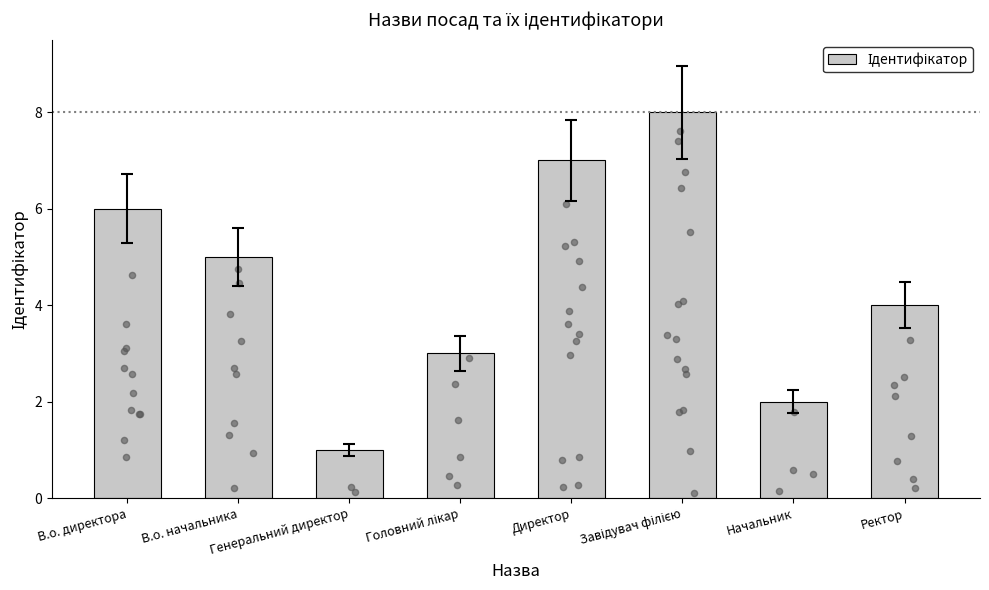

What is the change in value from Директор to Начальник?

-5